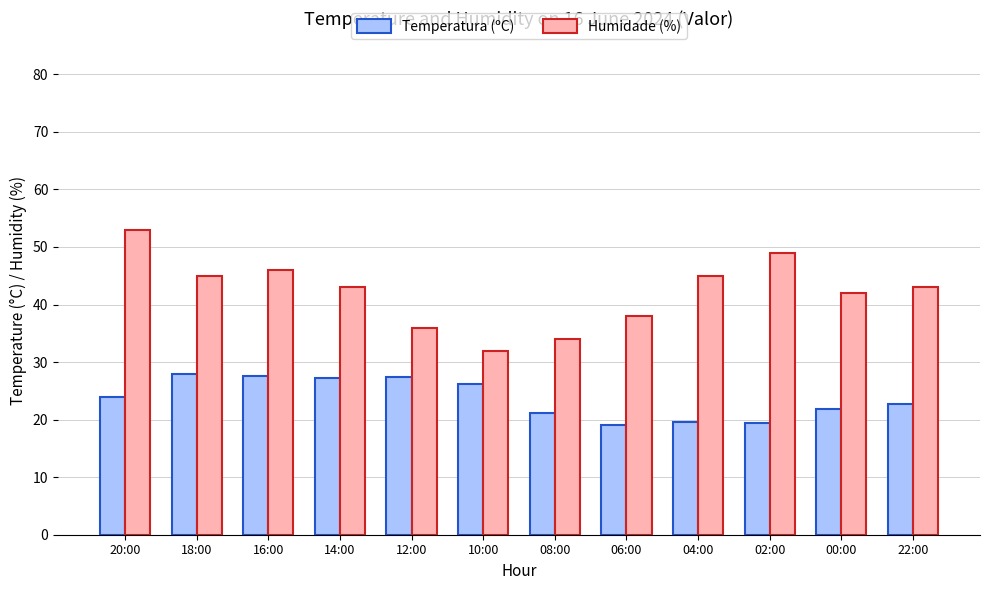

What is the greatest value displayed?

53.0